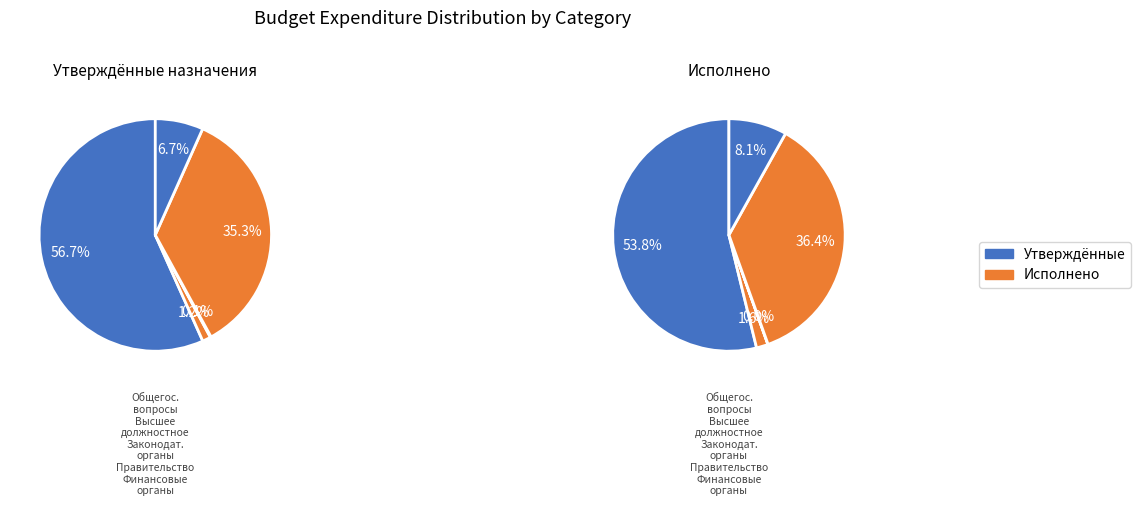

Approximately how many times larger is the value at Функционирование законодательных compared to Функционирование высшего должностного?

0.1